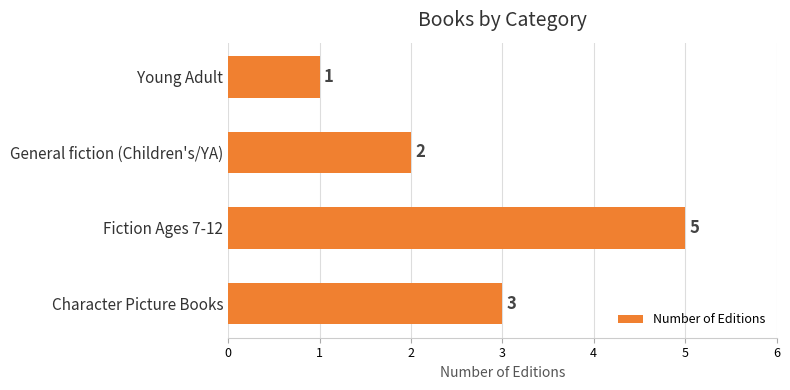

How many categories are shown in the chart?

4